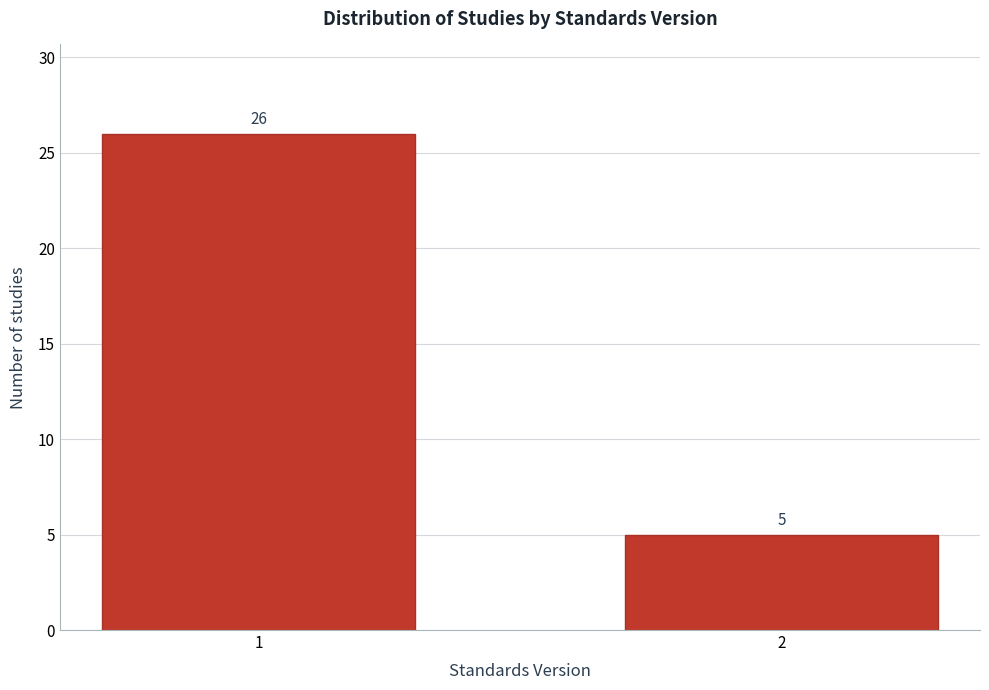

Reading left to right, transcribe all the data shown in this chart.

1=26	2=5